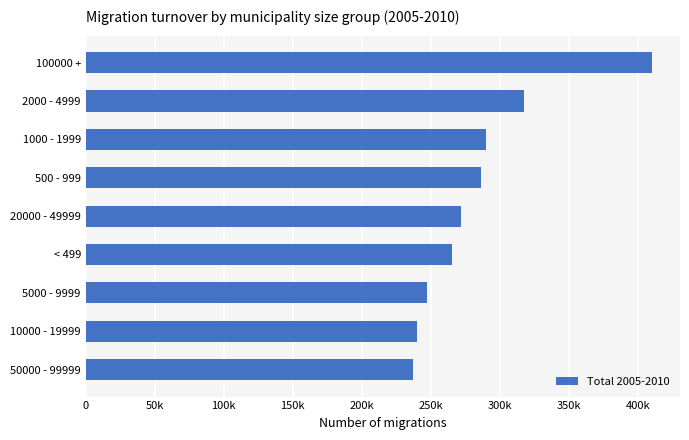

Are the bars grouped side by side (vs. stacked)?

No